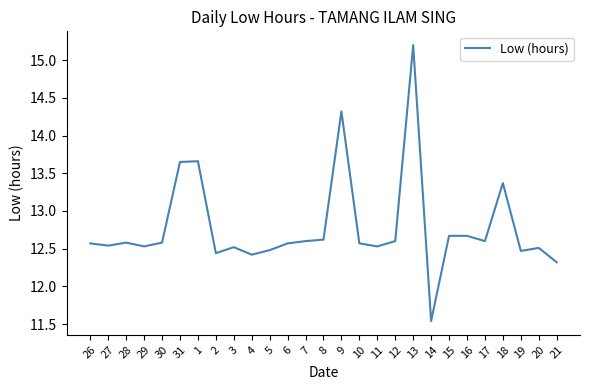

What value does the data have at 12?

12.6